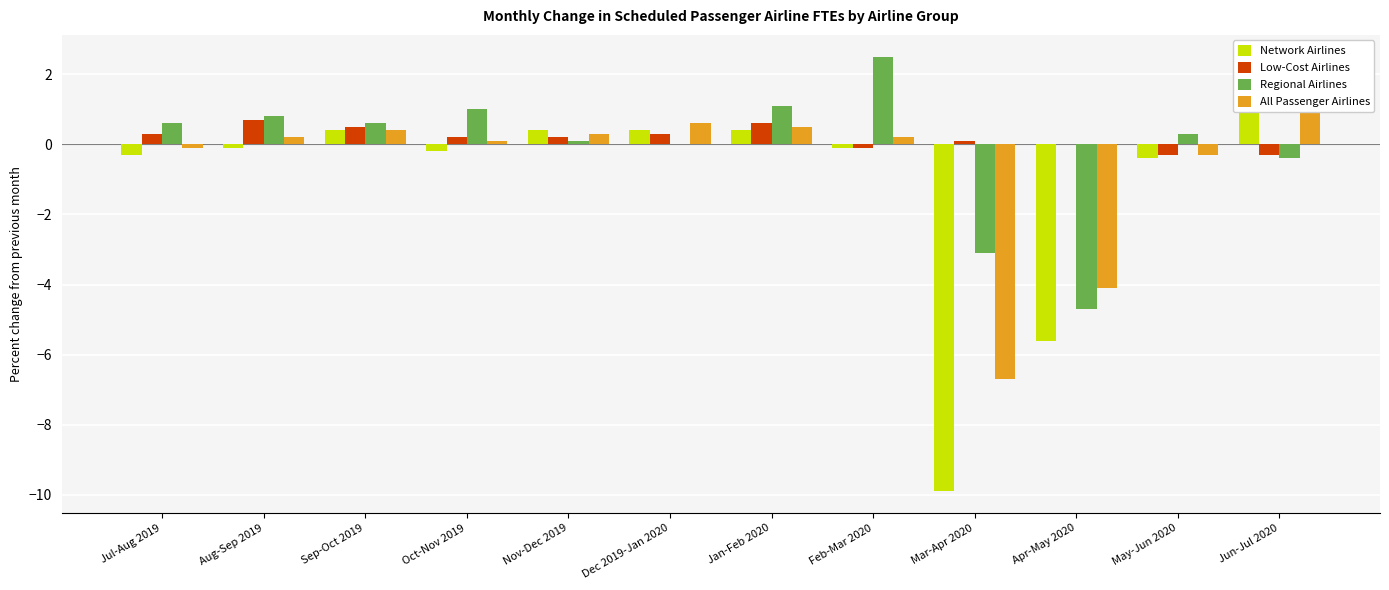

Reading left to right, list all the values displayed in this chart.

Network Airlines: -0.3	-0.1	0.4	-0.2	0.4	0.4	0.4	-0.1	-9.9	-5.6	-0.4	2.4
Low-Cost Airlines: 0.3	0.7	0.5	0.2	0.2	0.3	0.6	-0.1	0.1	0.0	-0.3	-0.3
Regional Airlines: 0.6	0.8	0.6	1.0	0.1	0.0	1.1	2.5	-3.1	-4.7	0.3	-0.4
All Passenger Airlines: -0.1	0.2	0.4	0.1	0.3	0.6	0.5	0.2	-6.7	-4.1	-0.3	1.1